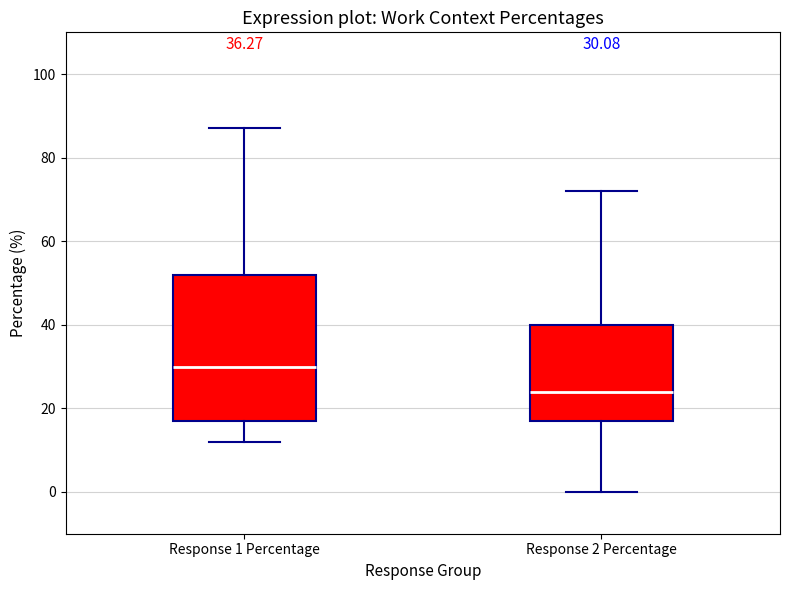

Which box has the lowest median line?

Response 2 Percentage